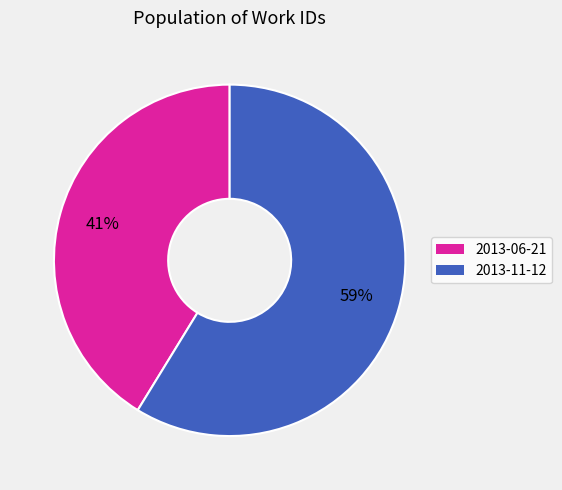

Count the number of slices in the pie.

2